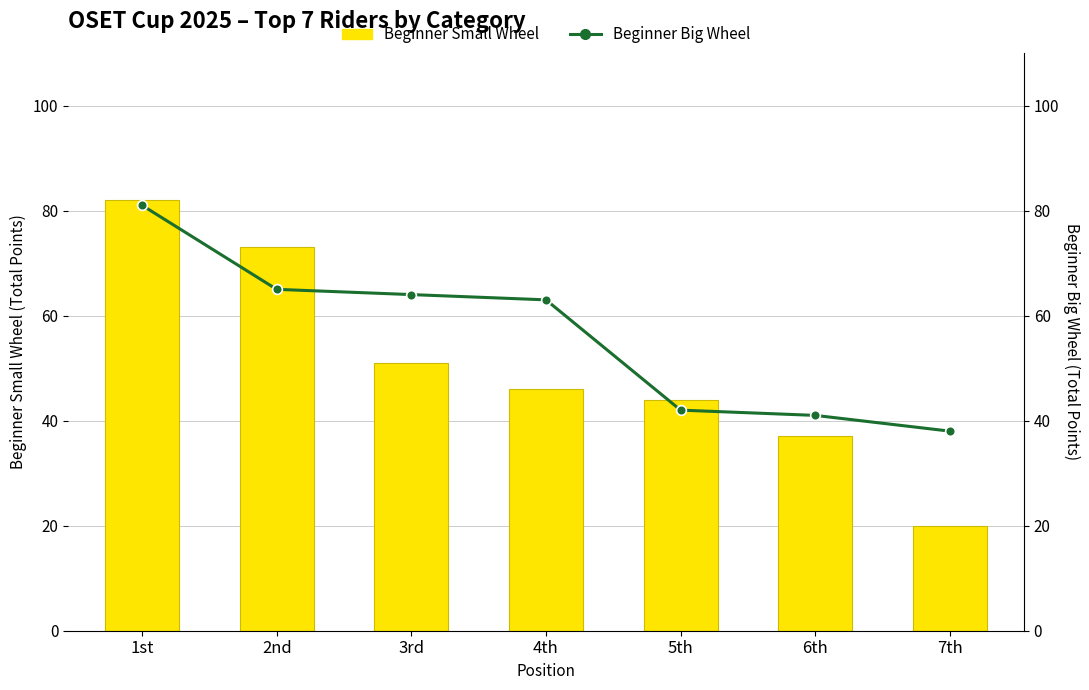

Reading left to right, what are all the values shown in this chart?

Beginner Small Wheel: 1st=82	2nd=73	3rd=51	4th=46	5th=44	6th=37	7th=20
Beginner Big Wheel: 1st=81	2nd=65	3rd=64	4th=63	5th=42	6th=41	7th=38